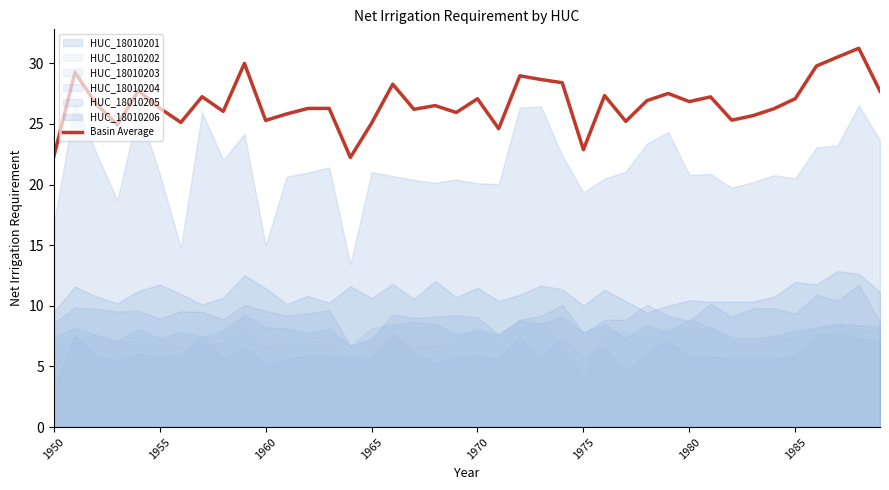

What is the maximum value for Basin Average?

31.2